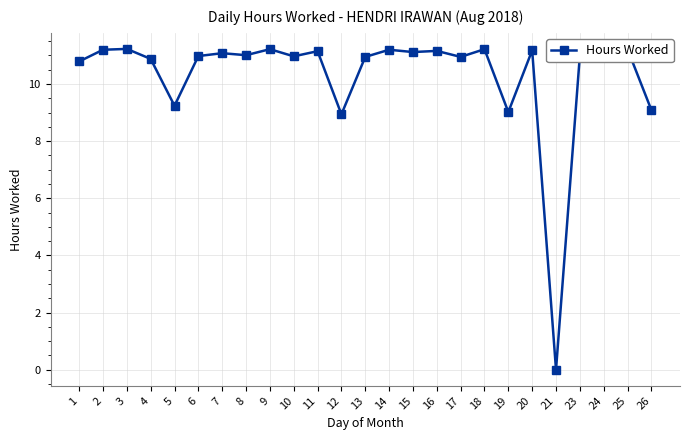

Approximately how many times larger is the value at 25 compared to 7?

1.0